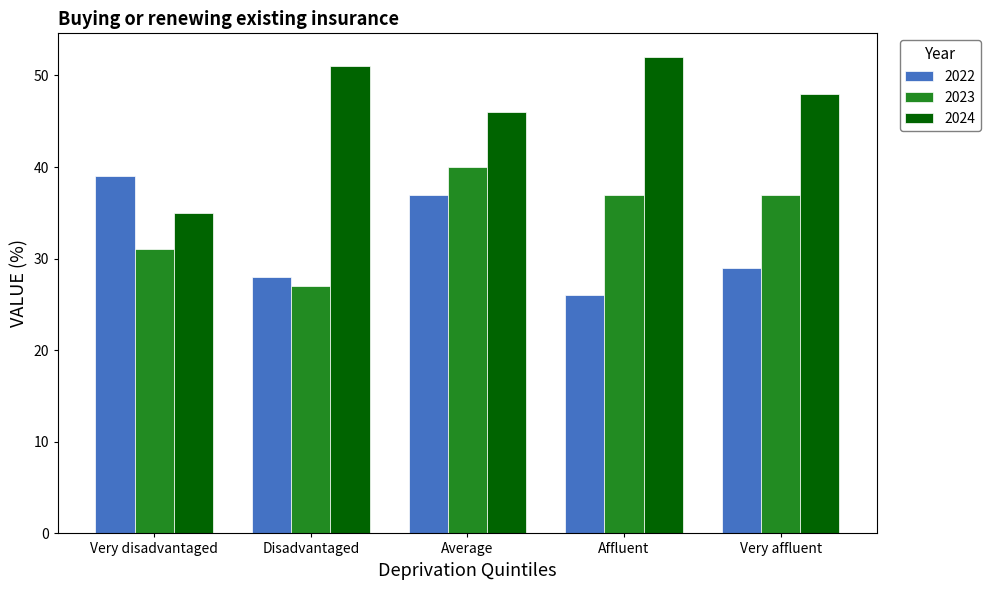

Rank the series at Very disadvantaged from lowest to highest value.

2023, 2024, 2022